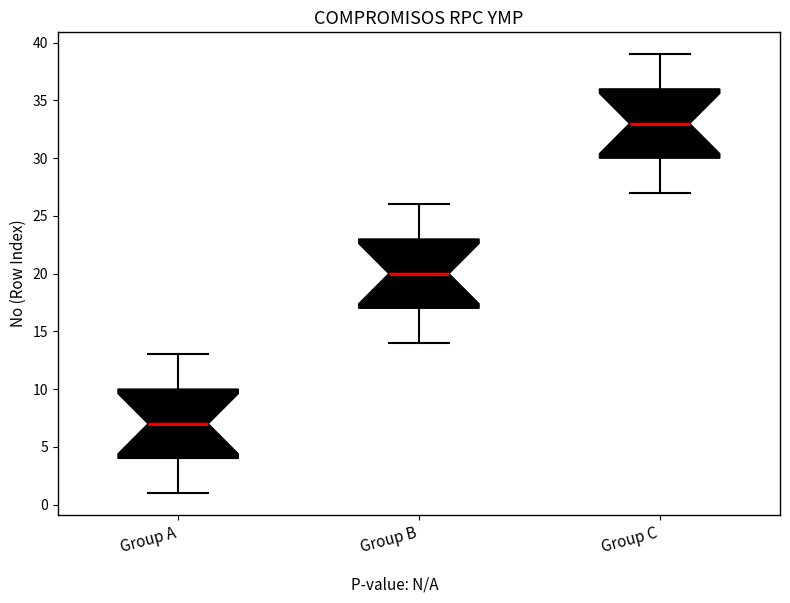

Which box's median line is the highest?

Group C